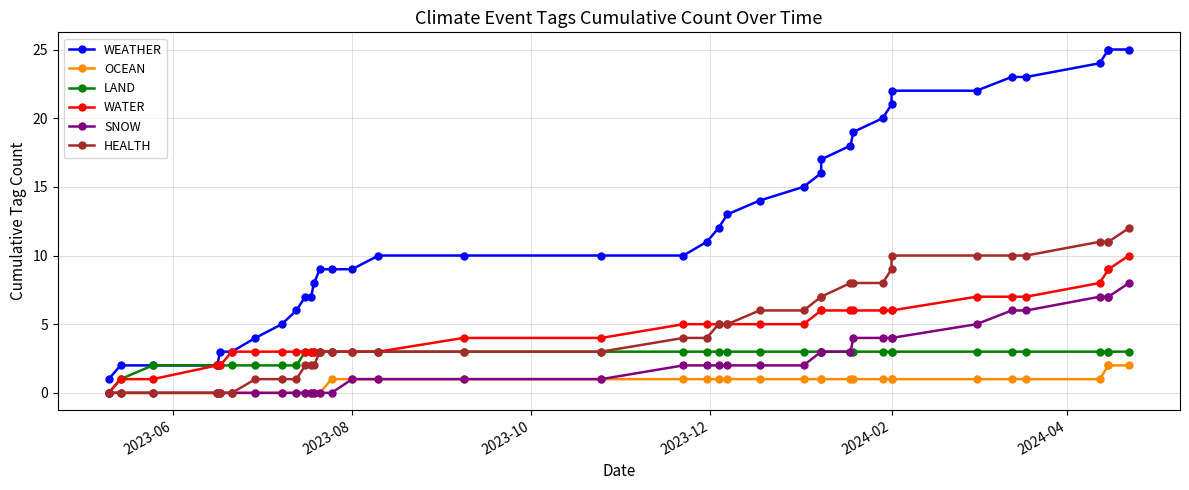

True or false: WEATHER has a value of 40 at 33.

False